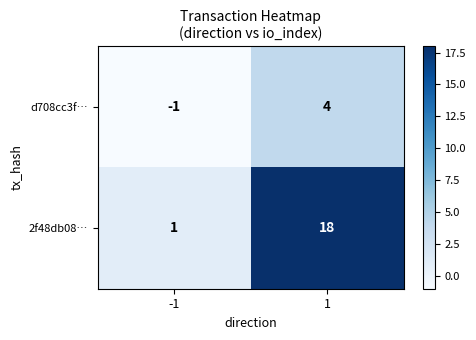

List the series in order of their peak value, lowest first.

d708cc3f…, 2f48db08…